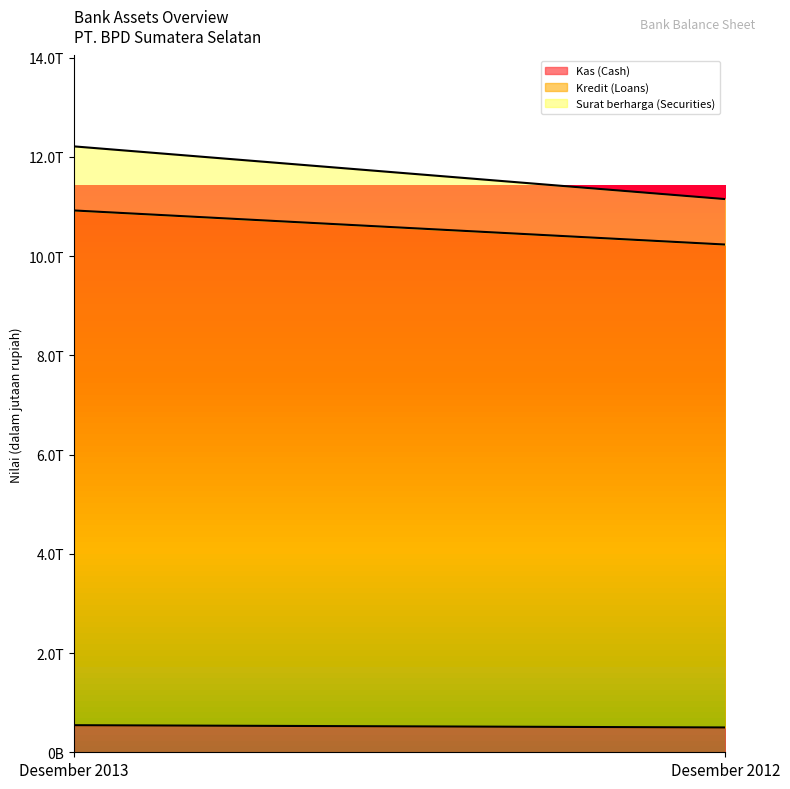

Count the number of data series in this chart.

3